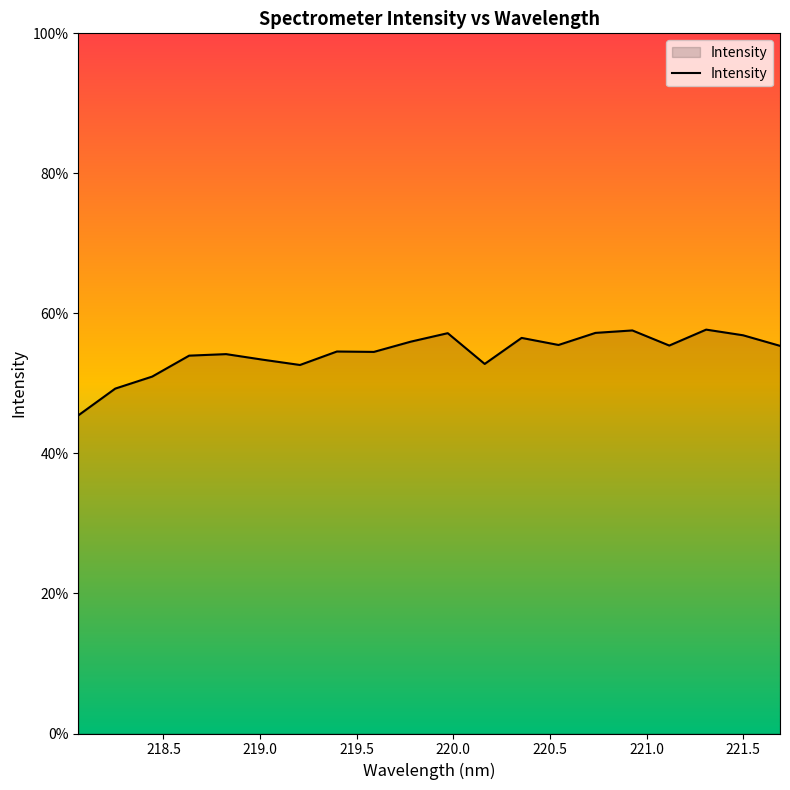

Is this an area chart (filled region under the line)?

Yes